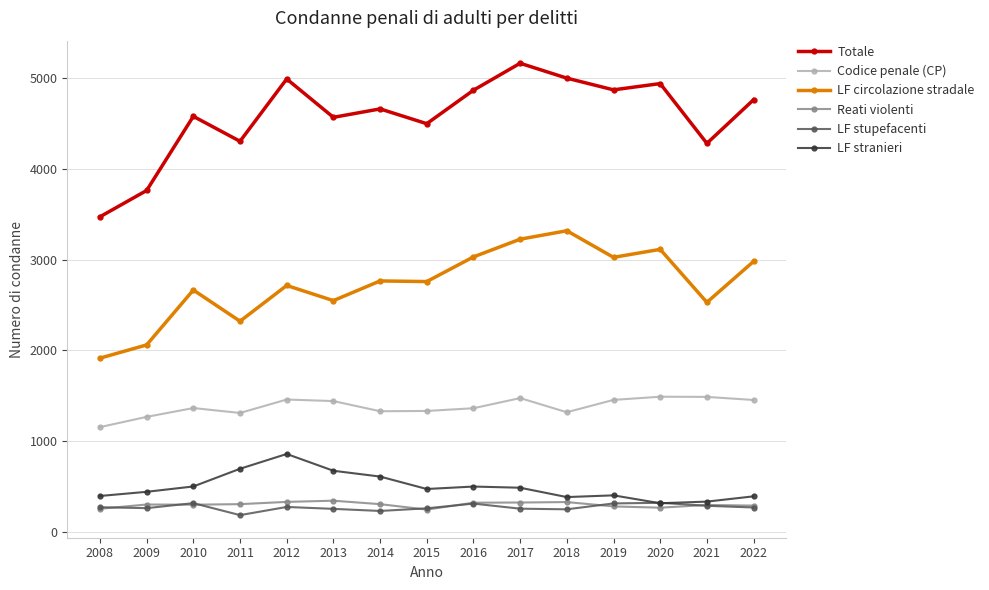

At which label does LF stranieri first exceed 472?

2010